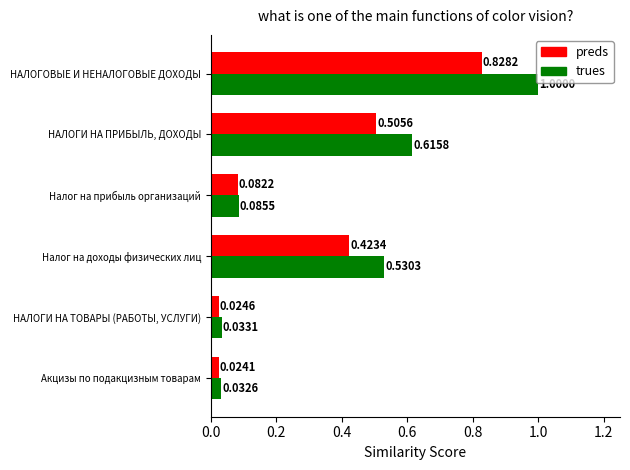

Rank the series by their average value, from lowest to highest.

preds, trues